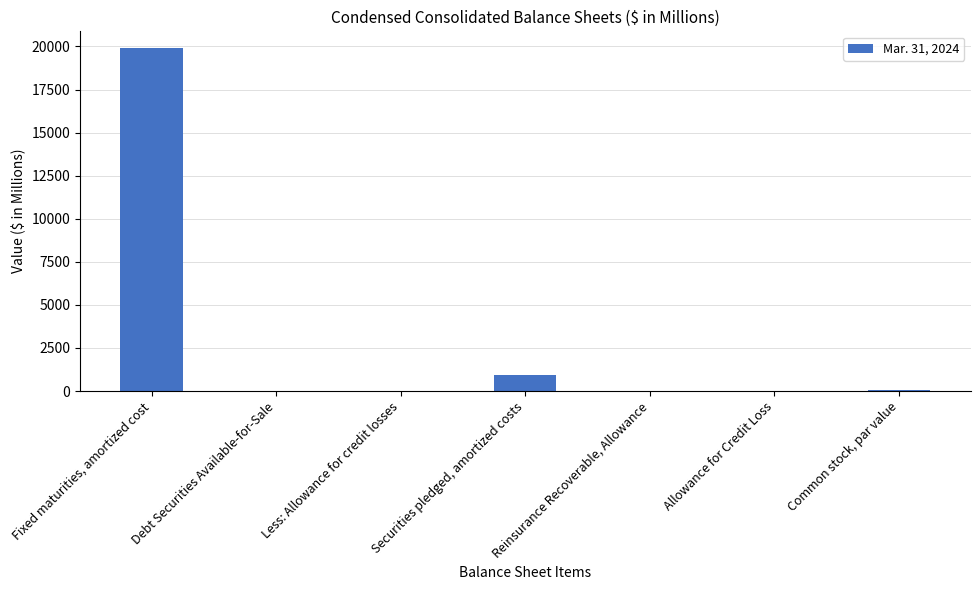

Where is the data nearest to the value 9943?

Securities pledged, amortized costs